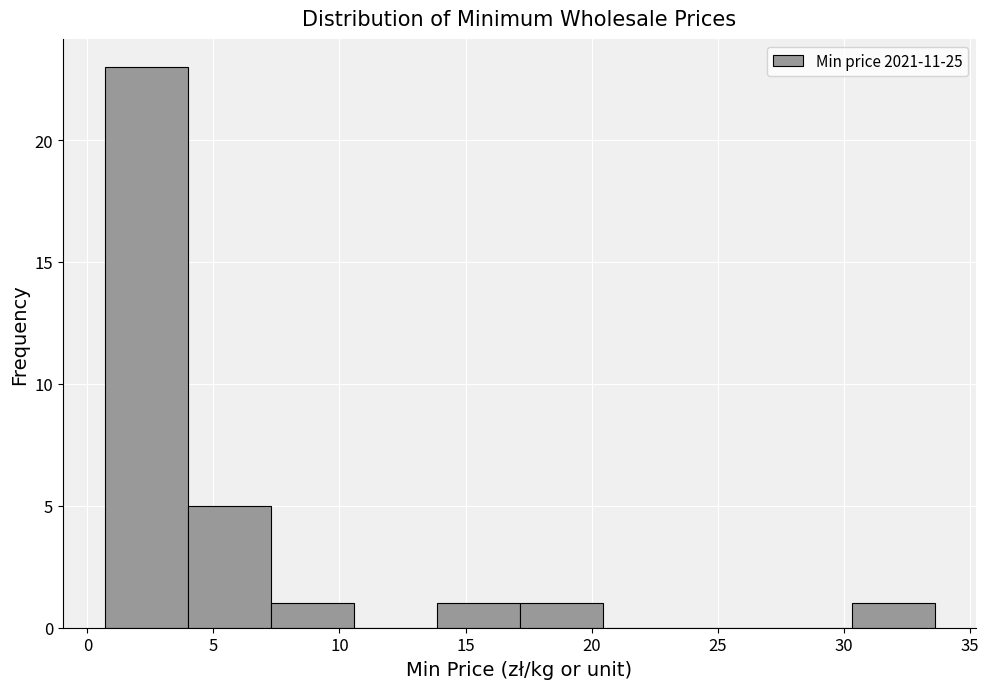

Which range on the x-axis has the tallest bar?

0.5 to 4.0